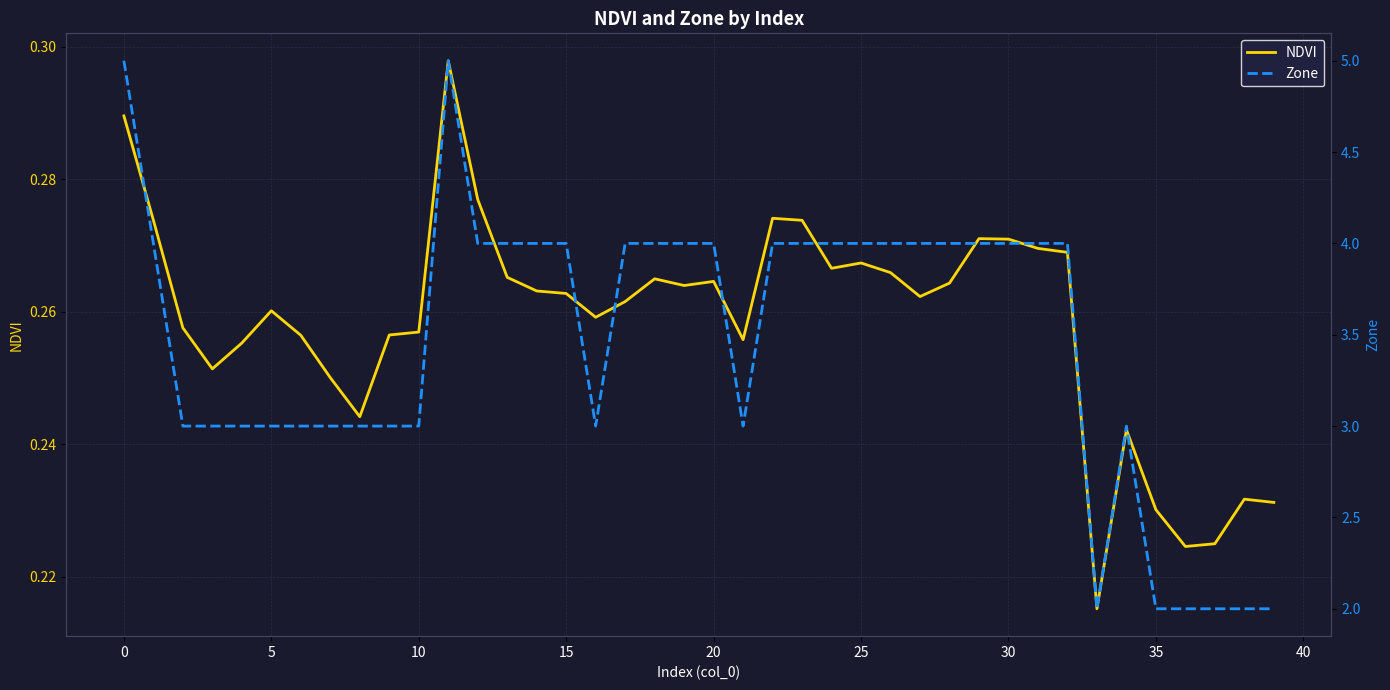

Is it true that Zone equals 1.1 at 25?

False